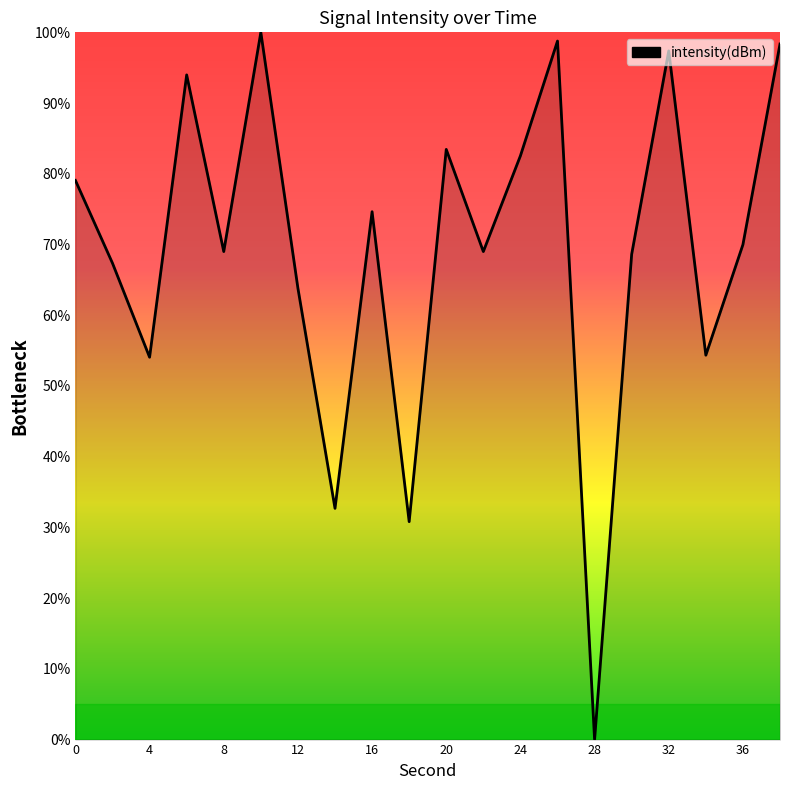

What is the greatest value displayed?

100.0